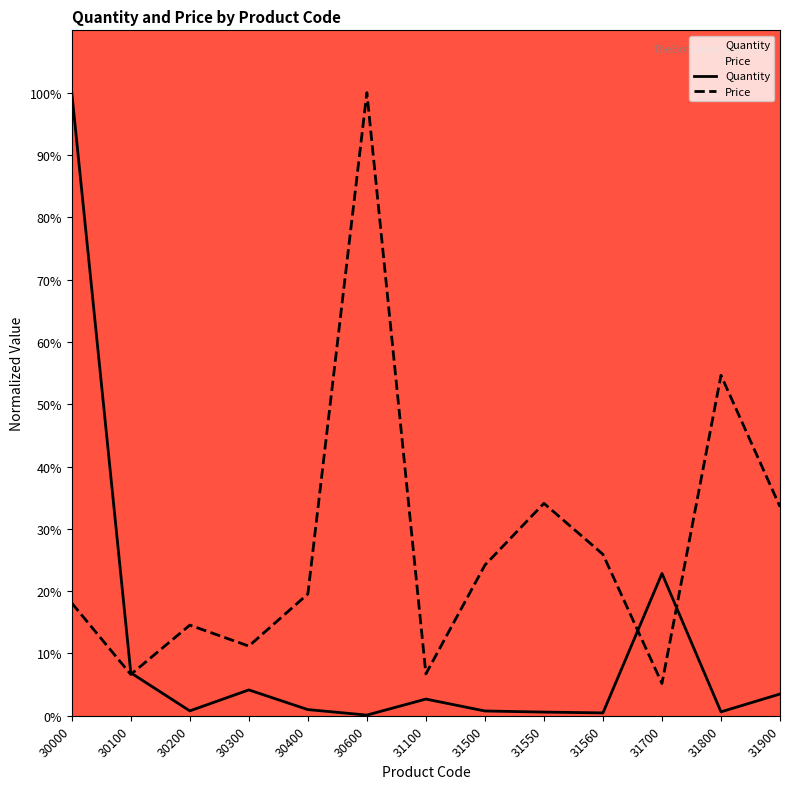

The value of Price at 30200 is 14.5. True or false?

True